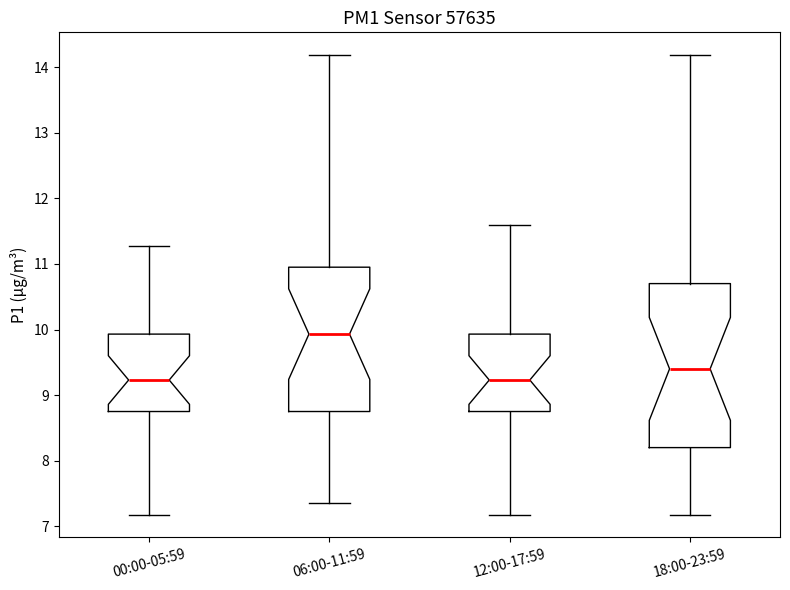

Which box's median line is the highest?

06:00-11:59